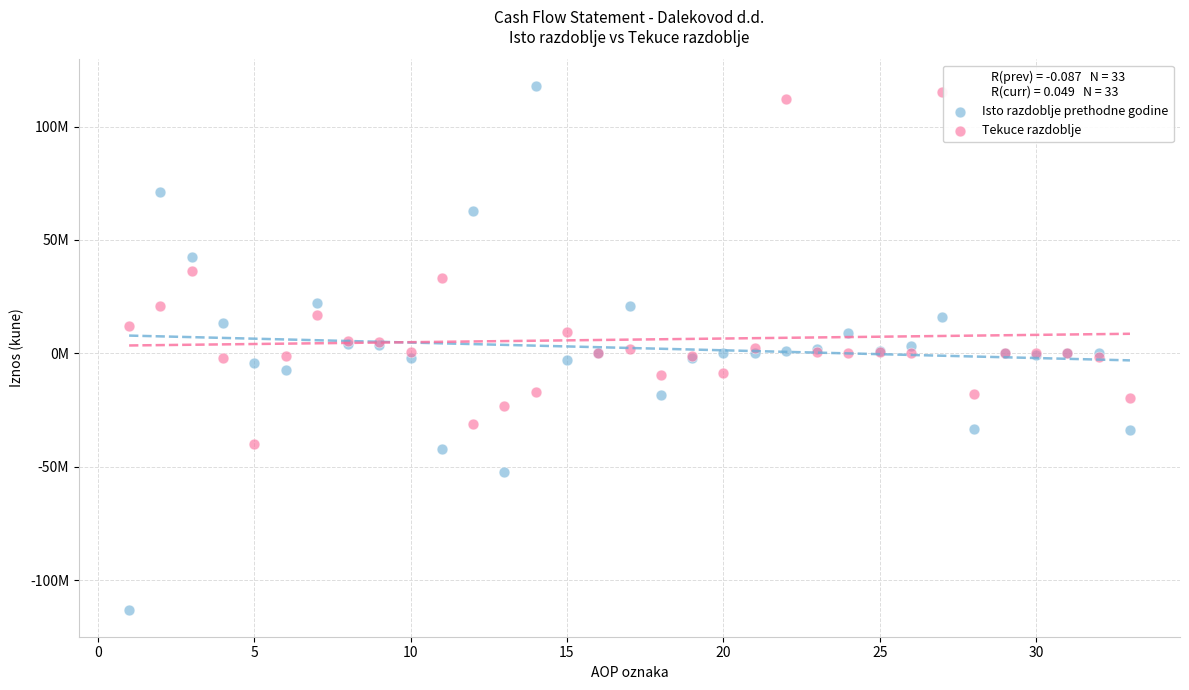

Which series has the widest spread of Y values?

Isto razdoblje prethodne godine